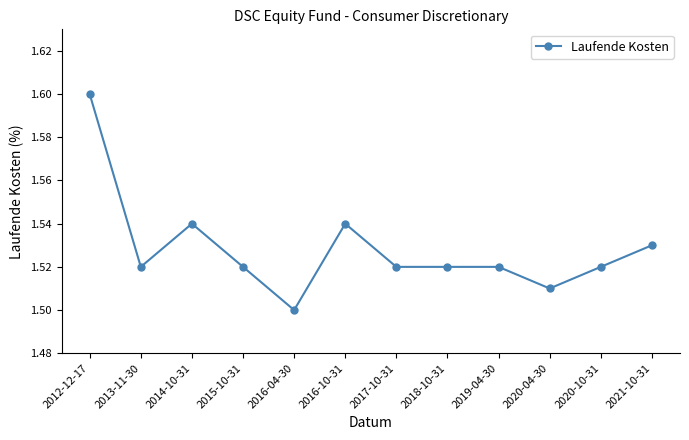

Which has a higher value, 2019-04-30 or 2012-12-17?

2012-12-17